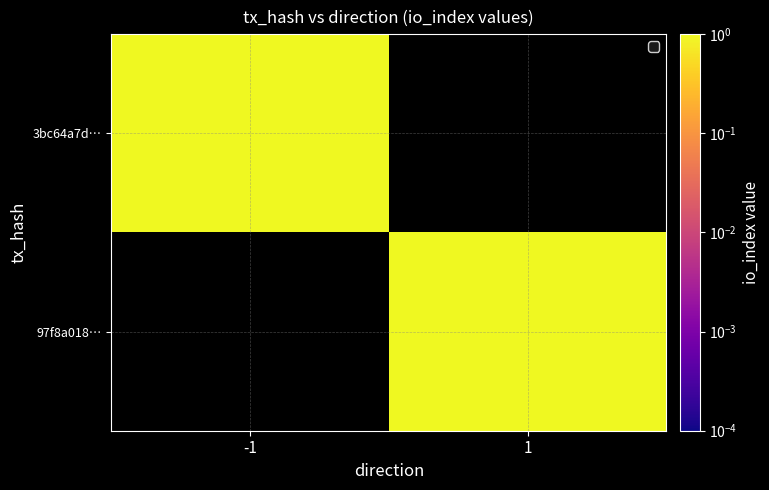

Is it true that 3bc64a7d… equals 1.0 at -1?

True